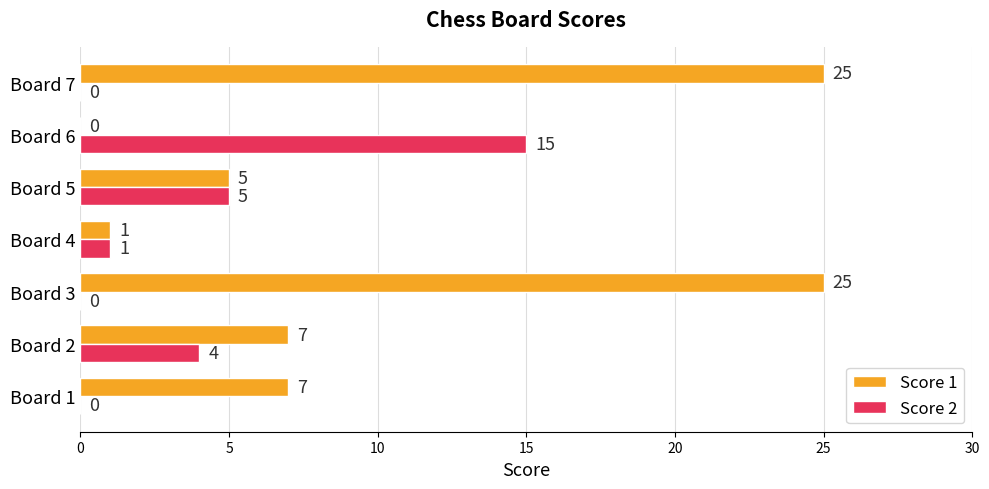

How many positive values does the Score 1 series have?

6